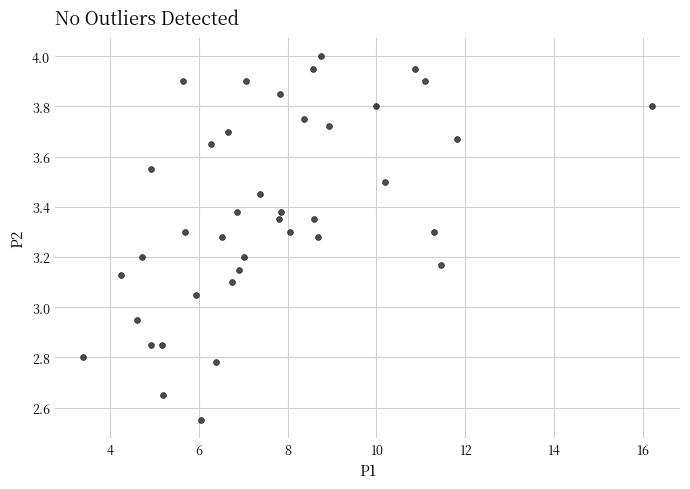

What is the range of X values (max minus min)?

12.8